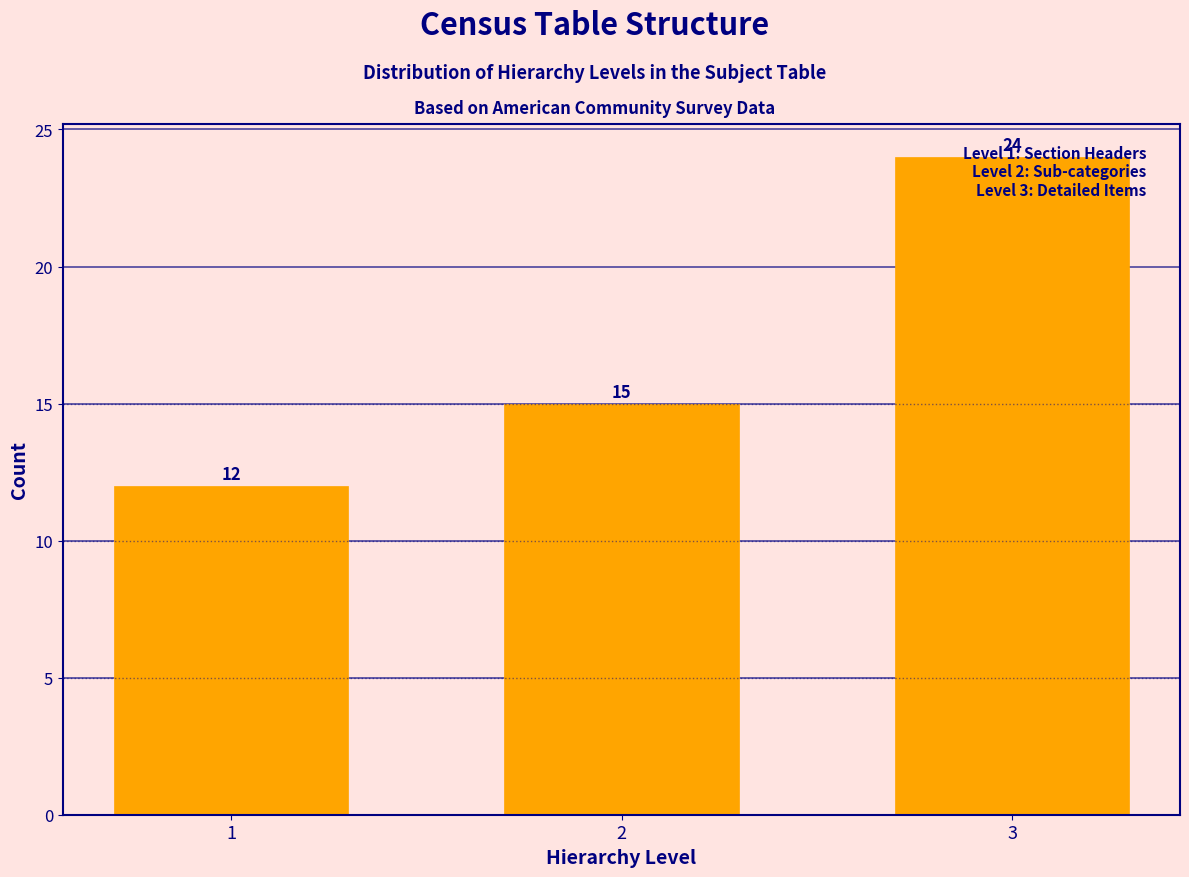

Which category has the highest value across all series?

3